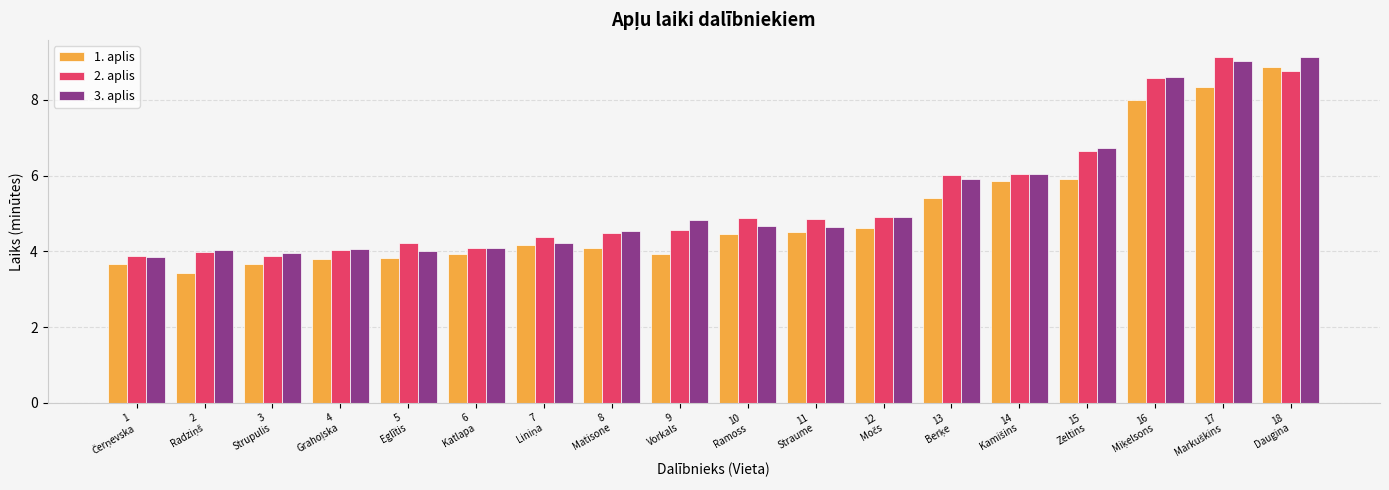

What is the minimum value shown in the chart?

3.4